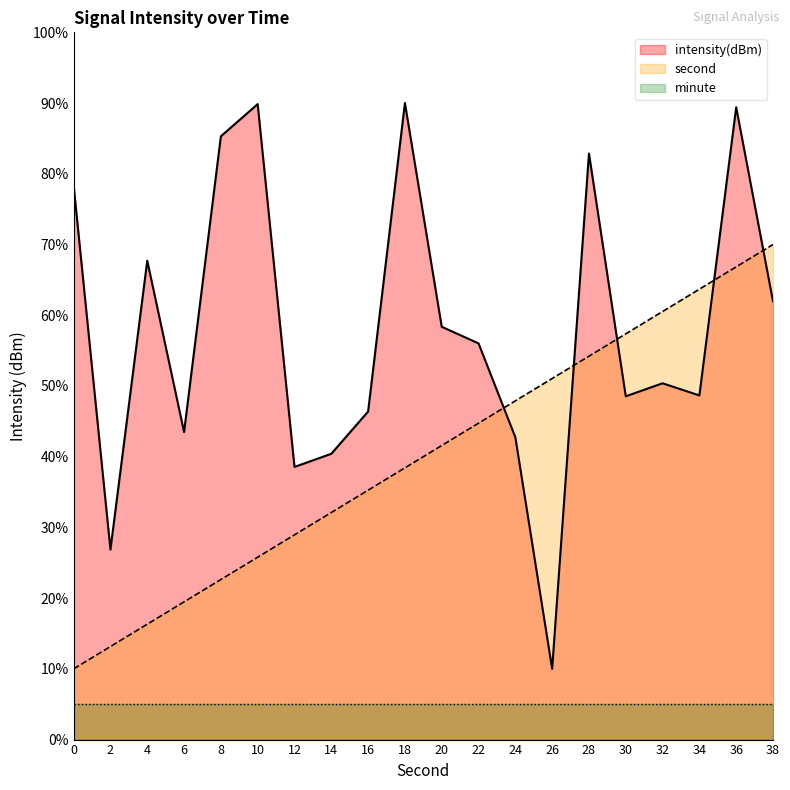

How many data points in second are less than 41?

10